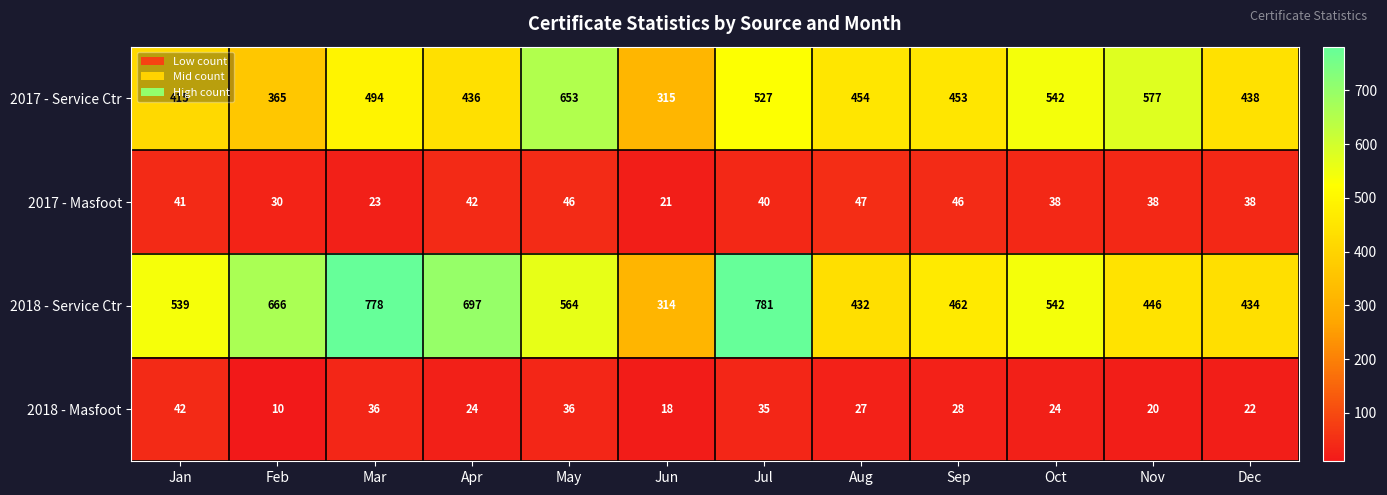

Is it true that 2017 - Masfoot equals 27 at Aug?

False